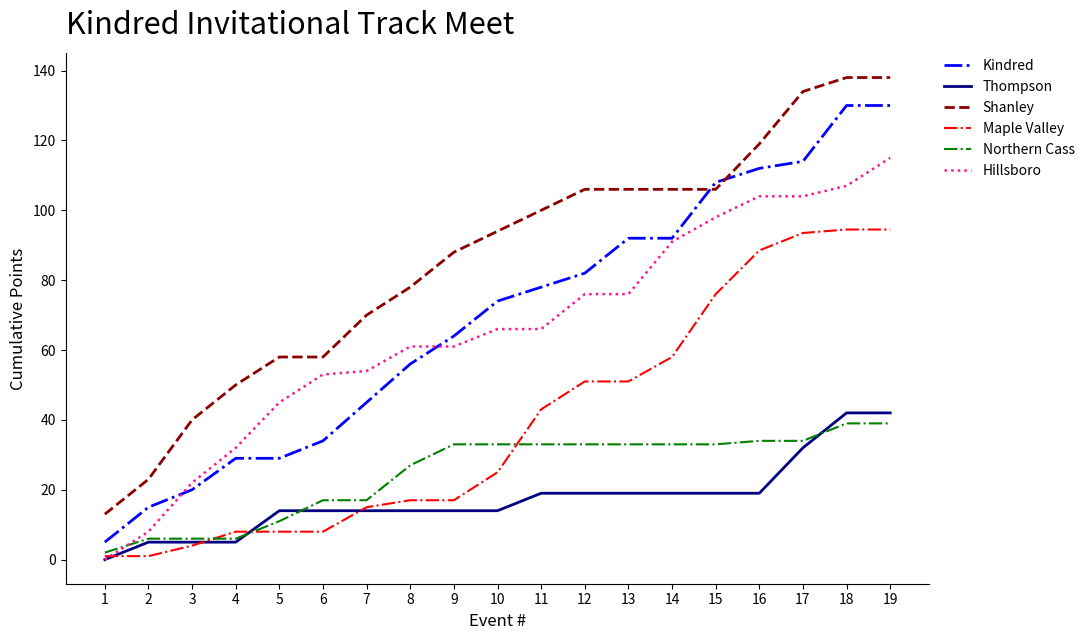

What is the lowest value of the Kindred series?

5.0